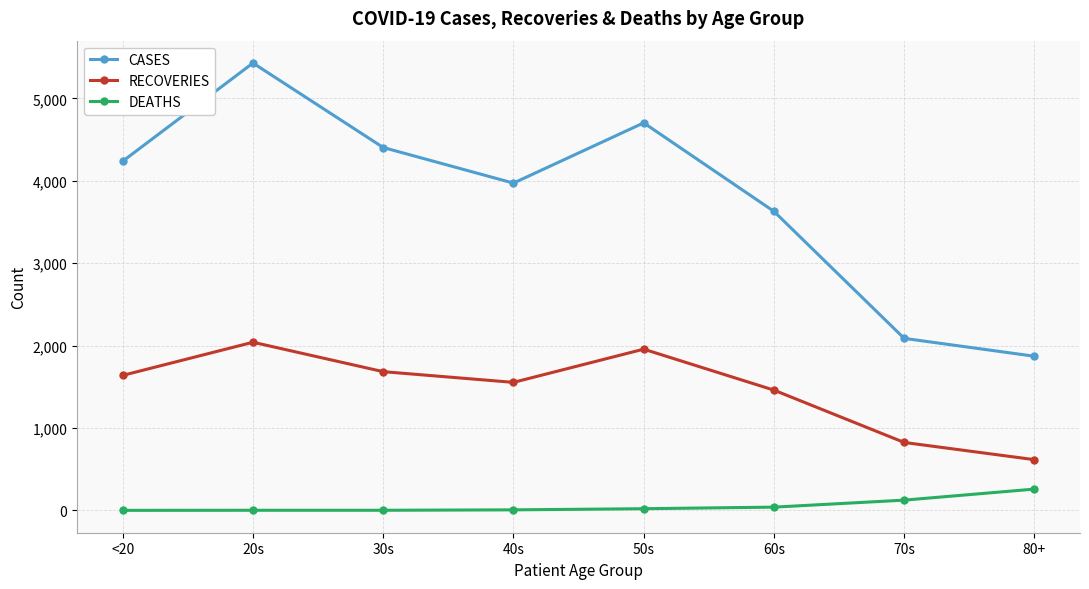

What is the sum of all CASES values?

30326